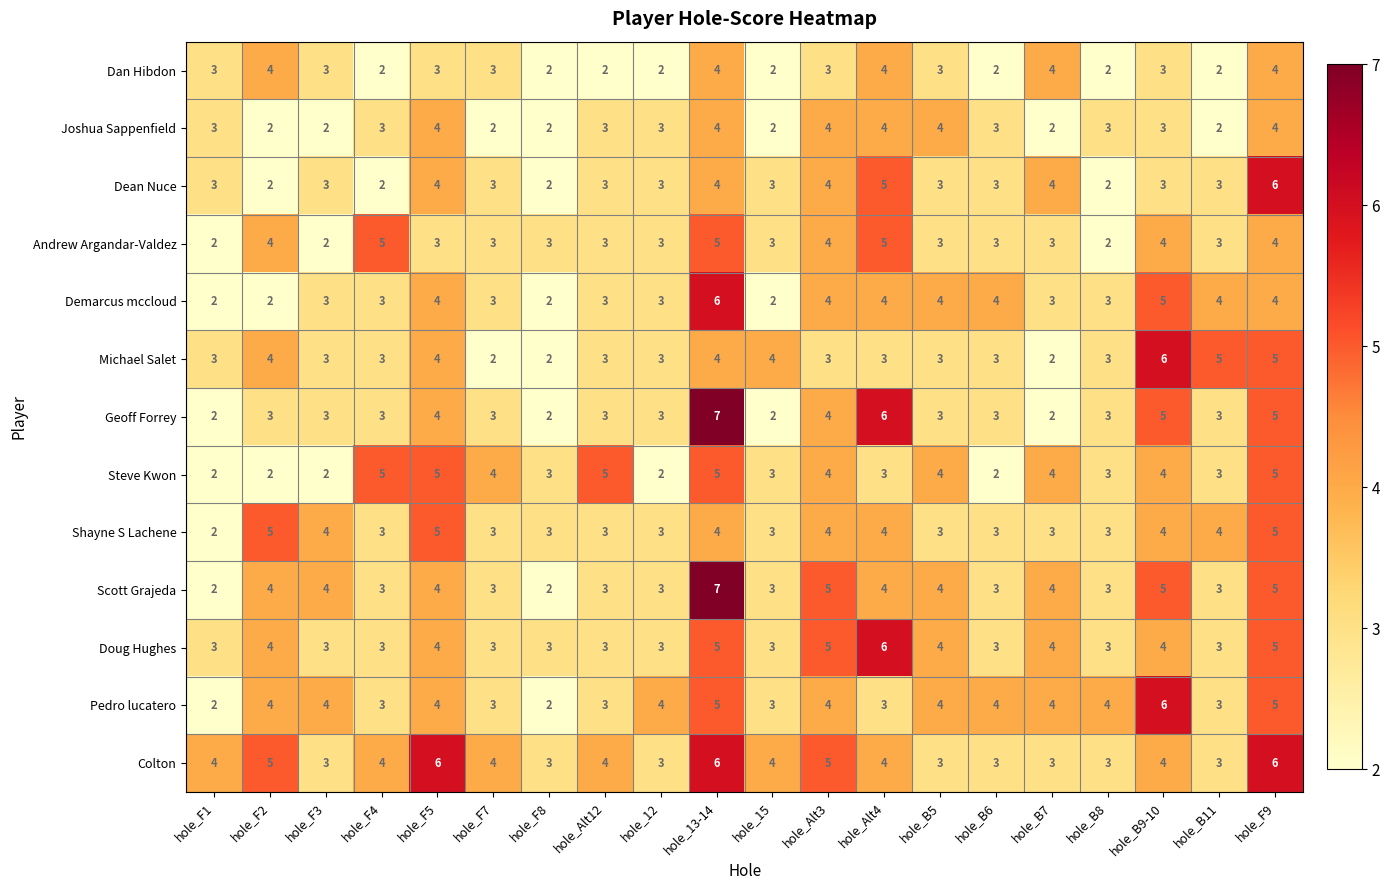

Which category has the highest value in the Pedro lucatero series?

hole_B9-10